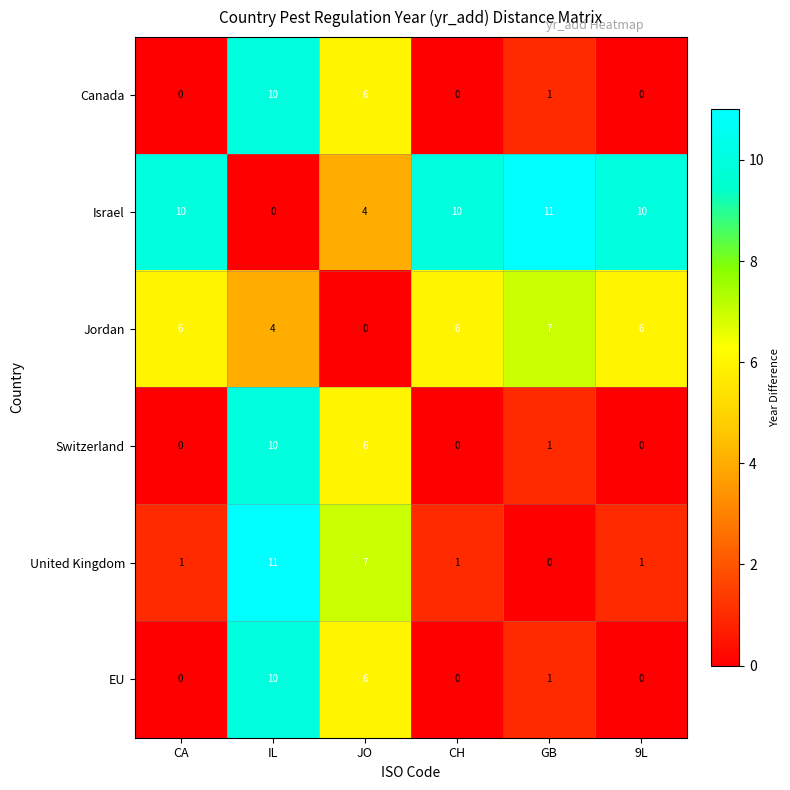

Is the value of Jordan at CA greater than the value of EU at GB?

Yes